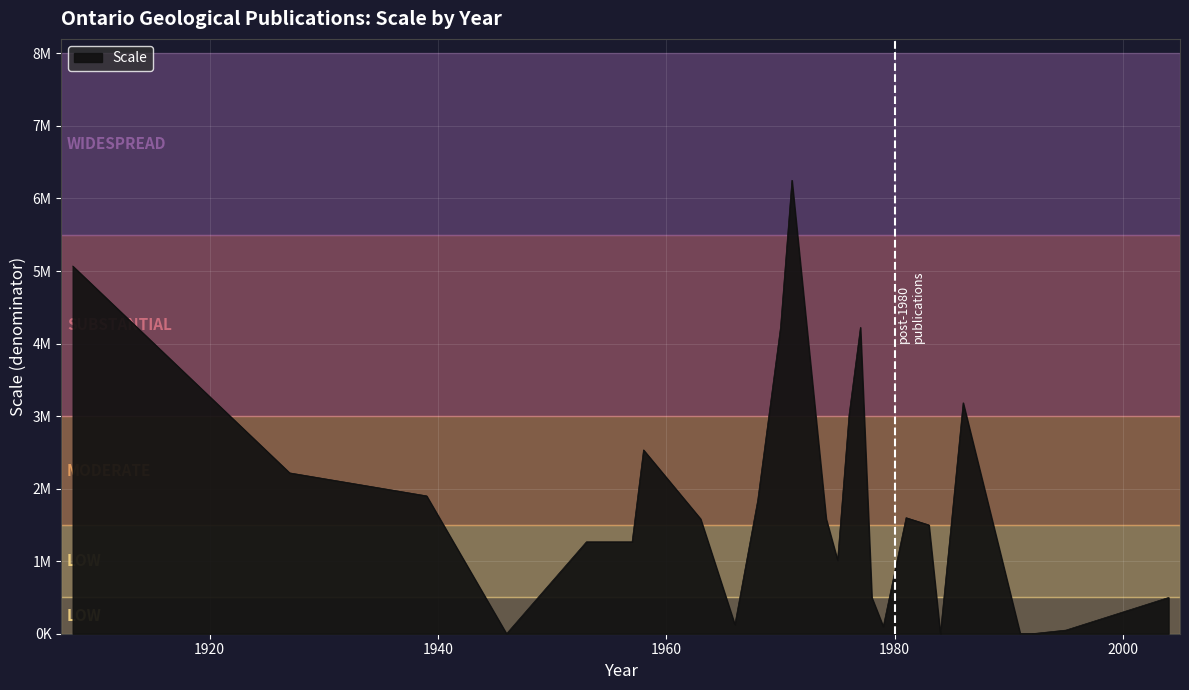

True or false: the data has more than 0 interior local peaks.

True